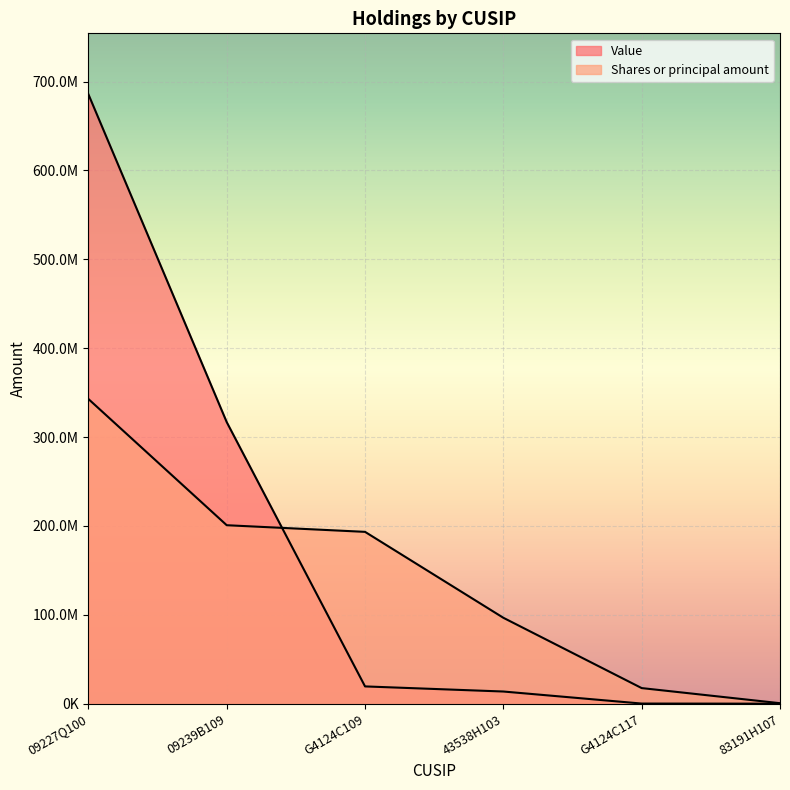

The Shares or principal amount series shows 481174366.8 at 09227Q100. True or false?

False